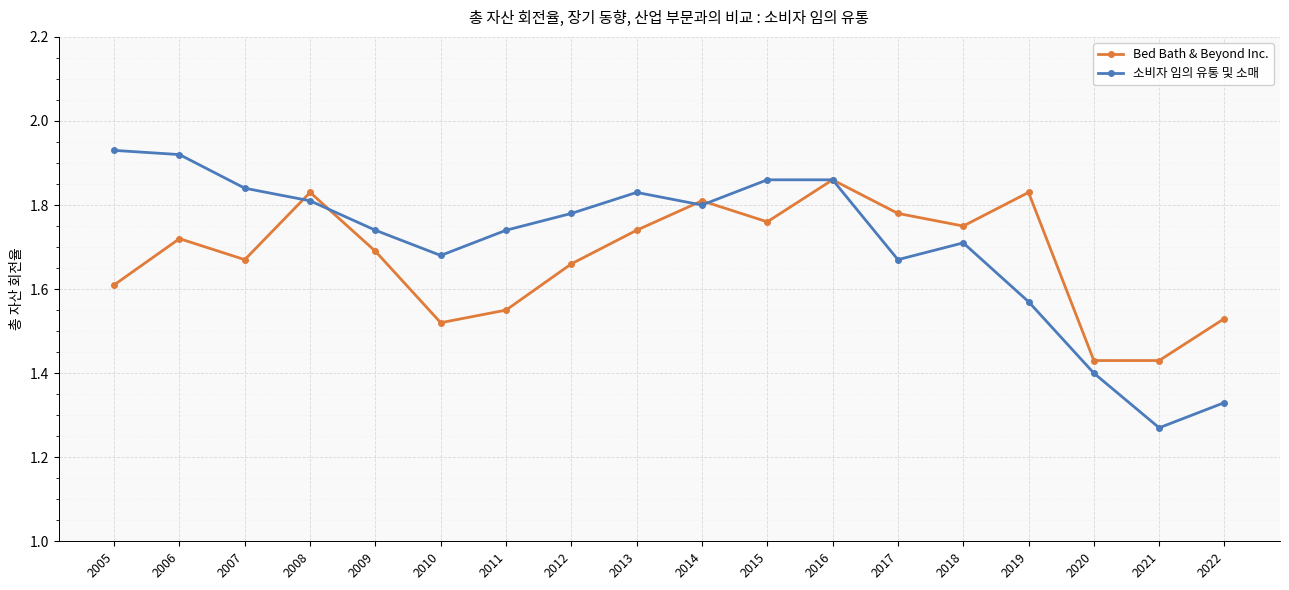

At which label is 소비자 임의 유통 및 소매 closest to 1?

2021